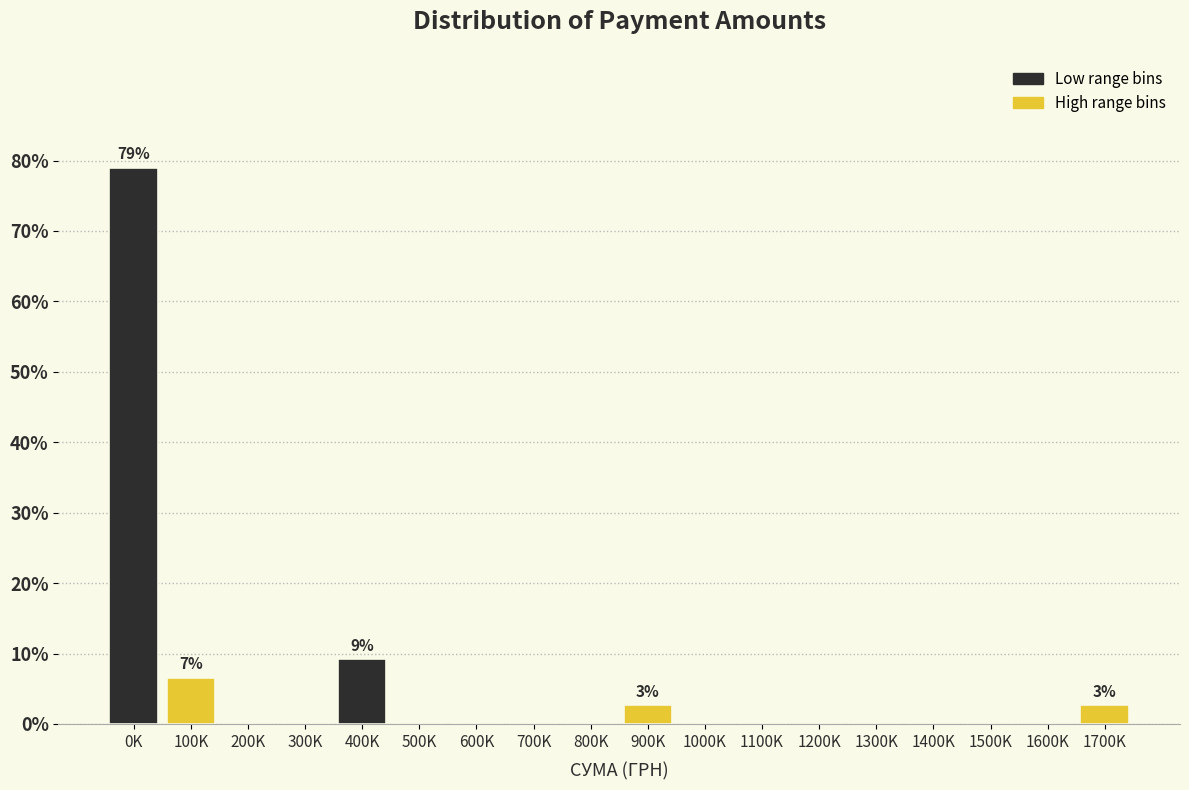

Reading left to right, extract all data points from this chart.

0K=78.9	100K=6.6	200K=0.0	300K=0.0	400K=9.2	500K=0.0	600K=0.0	700K=0.0	800K=0.0	900K=2.6	1000K=0.0	1100K=0.0	1200K=0.0	1300K=0.0	1400K=0.0	1500K=0.0	1600K=0.0	1700K=2.6